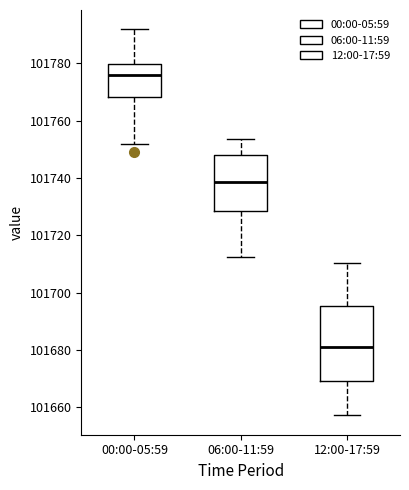

Comparing the boxes themselves (not the whiskers), which one is the tallest?

12:00-17:59